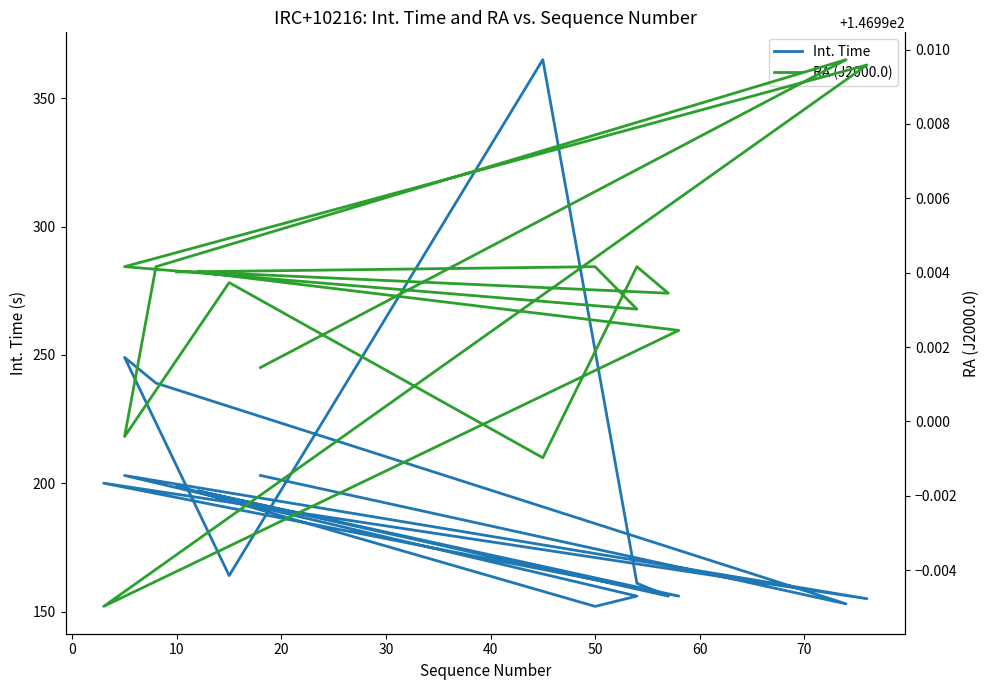

At which category is the sum across all series the highest?

10